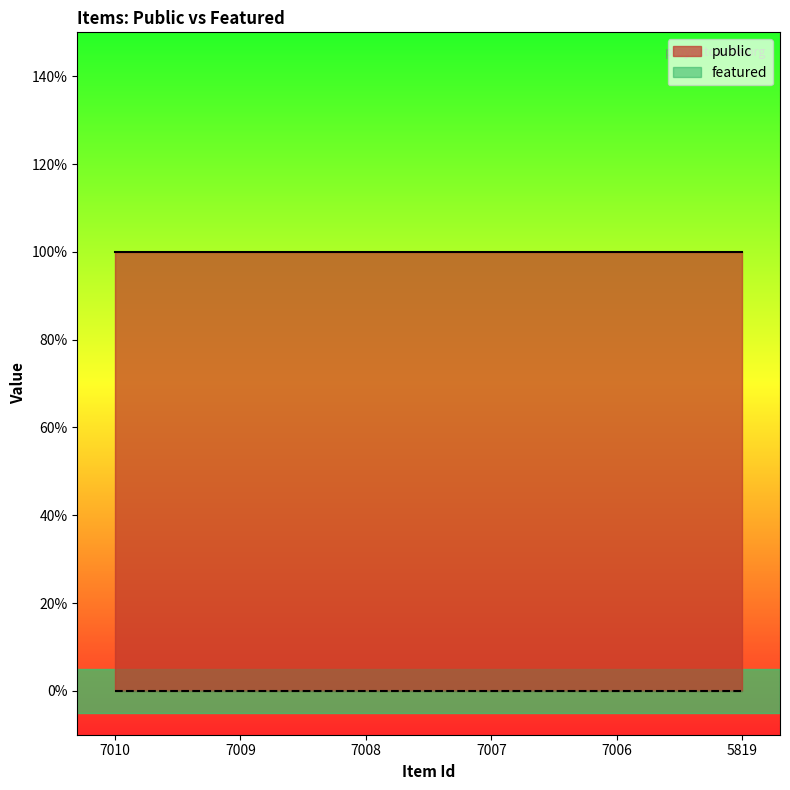

At how many categories does at least one series exceed 0?

6